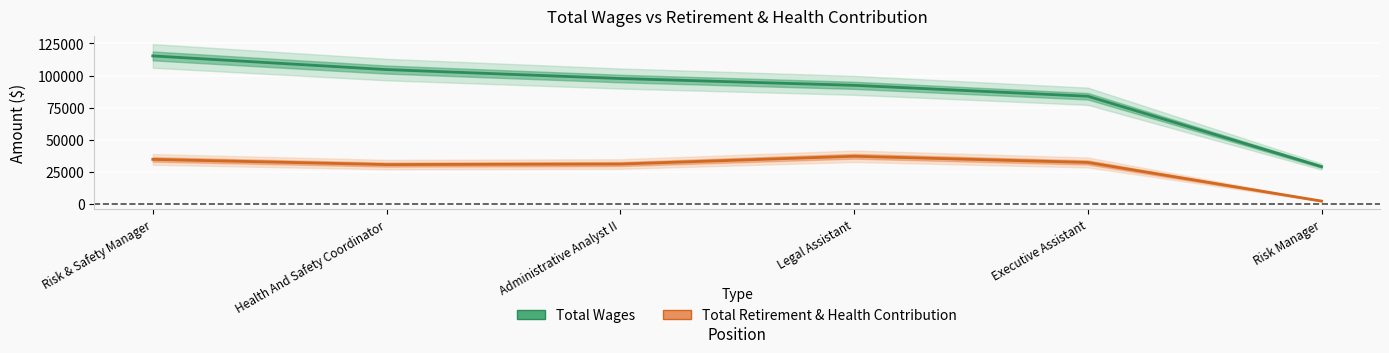

True or false: Total Wages and Total Retirement & Health Contribution intersect in this chart.

False